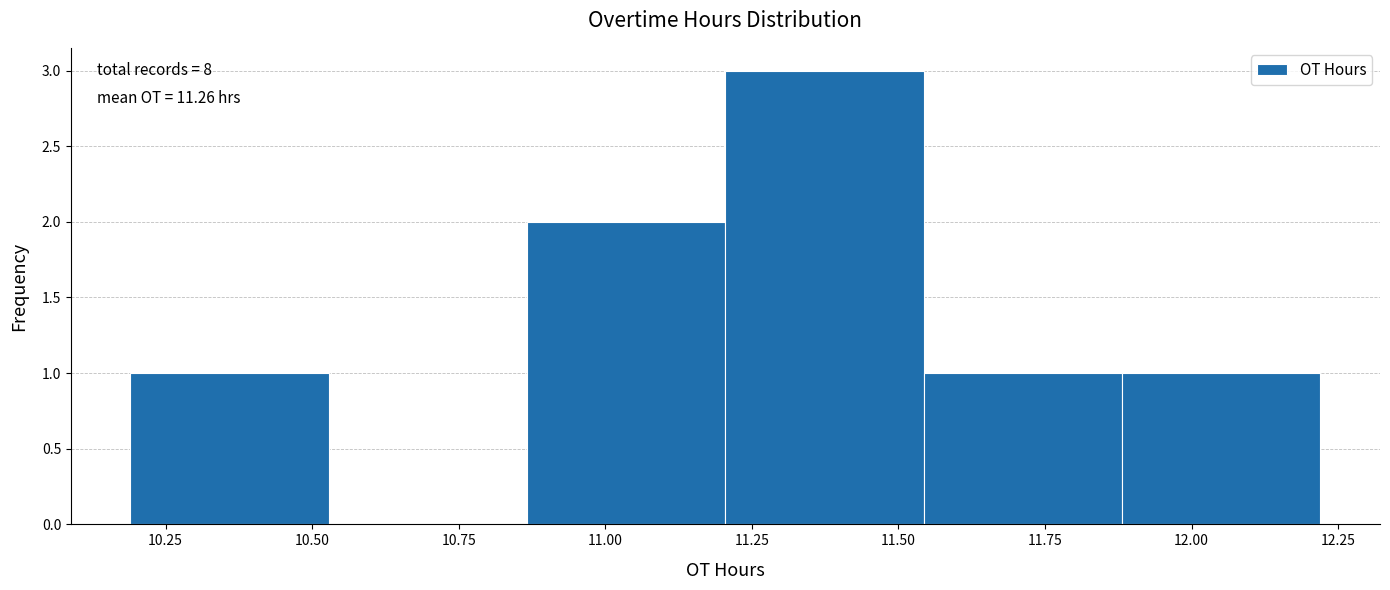

Over which range of the x-axis is the bar tallest?

11.20 to 11.55